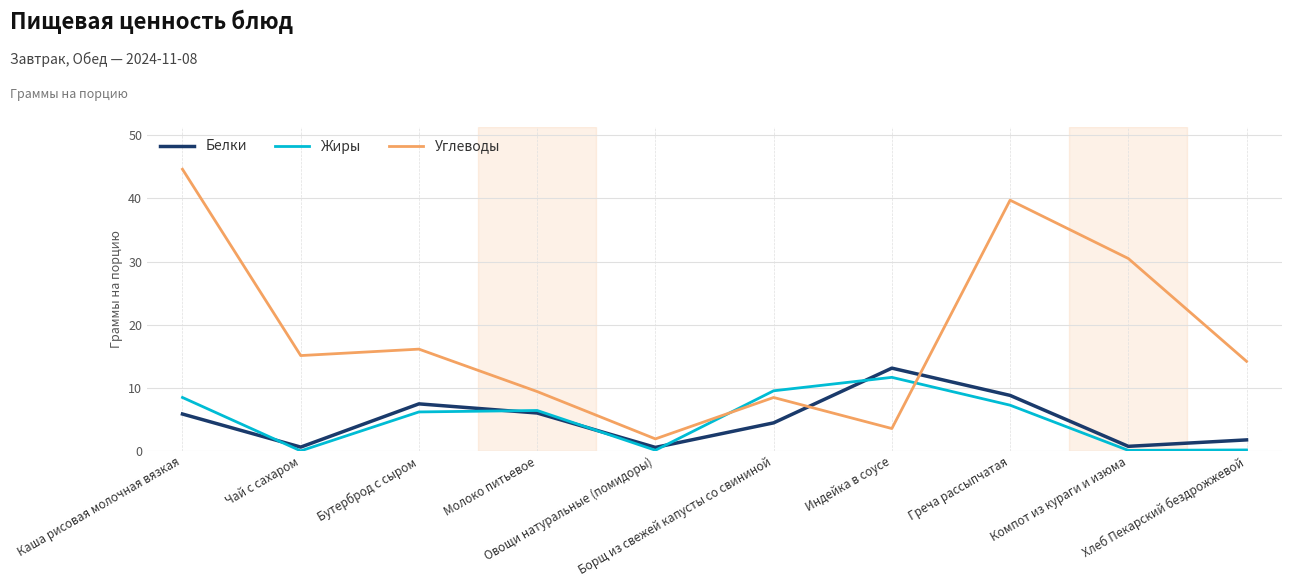

List the labels in order of Углеводы value, smallest first.

Овощи натуральные (помидоры), Индейка в соусе, Борщ из свежей капусты со свининой, Молоко питьевое, Хлеб Пекарский бездрожжевой, Чай с сахаром, Бутерброд с сыром, Компот из кураги и изюма, Греча рассыпчатая, Каша рисовая молочная вязкая